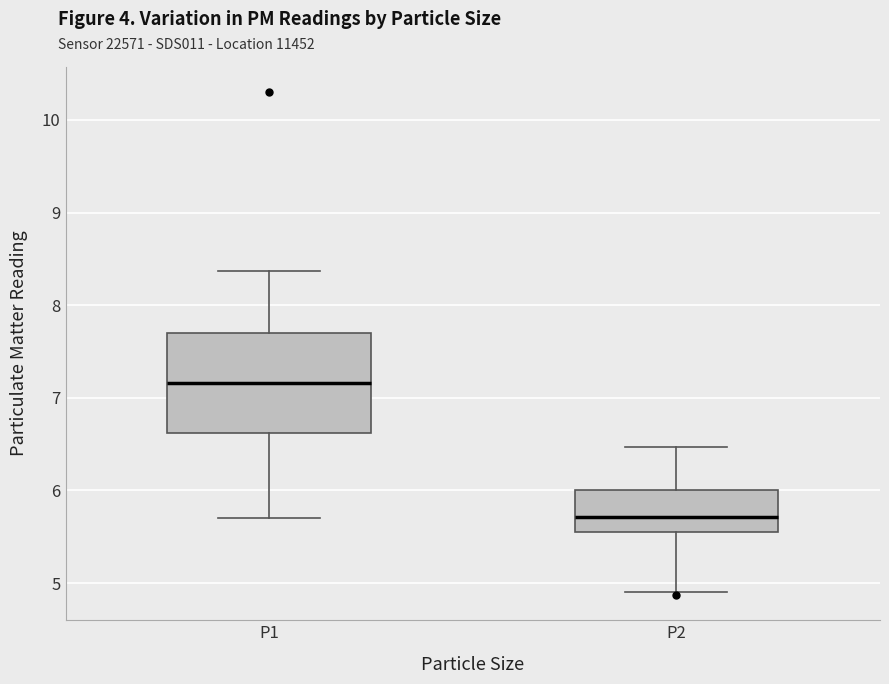

Which box is the tallest, from its lower edge to its upper edge?

P1